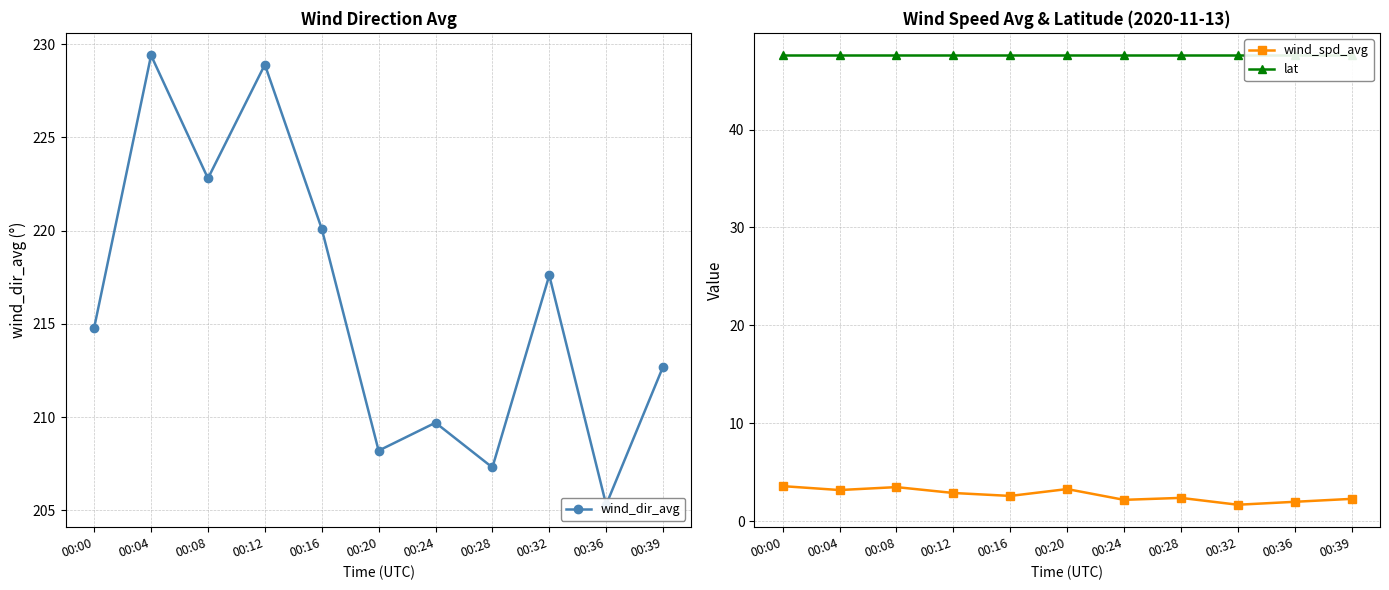

At which category does the chart reach its peak across all series?

00:04